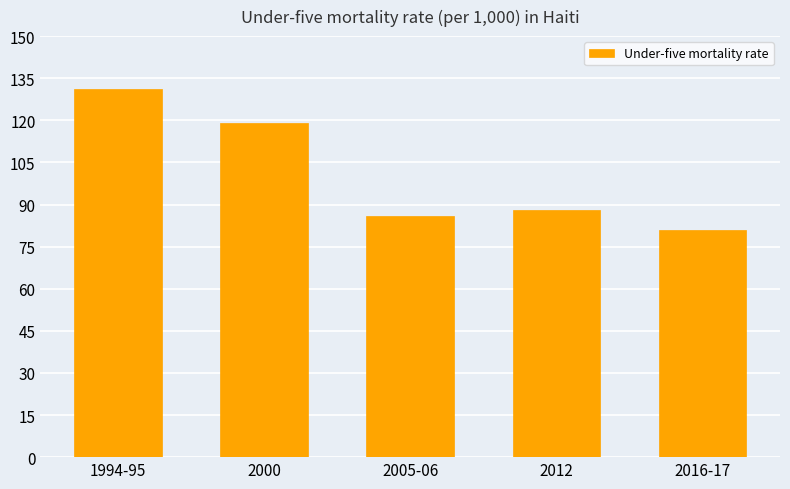

The chart shows a value of 37 at 2005-06. True or false?

False